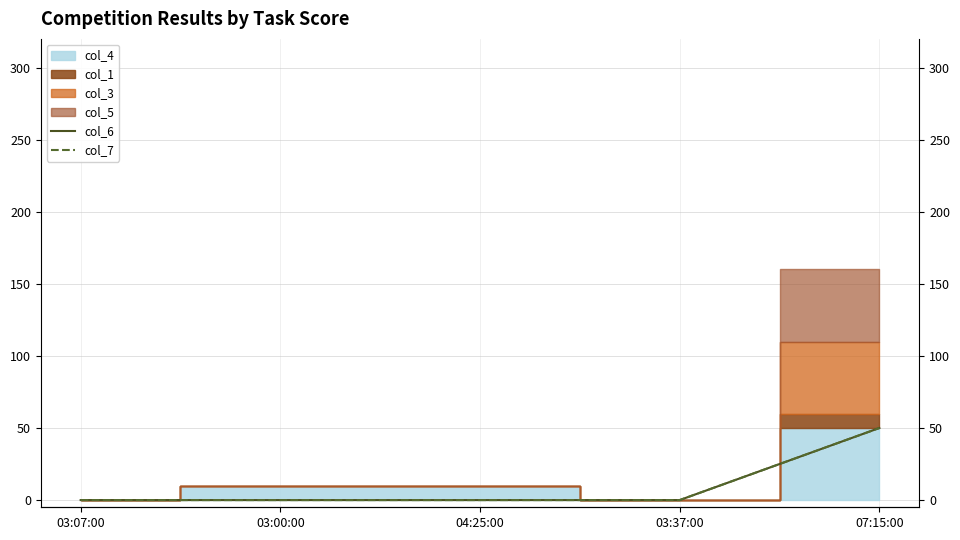

The value of col_6 at 04:25:00 is 17. True or false?

False